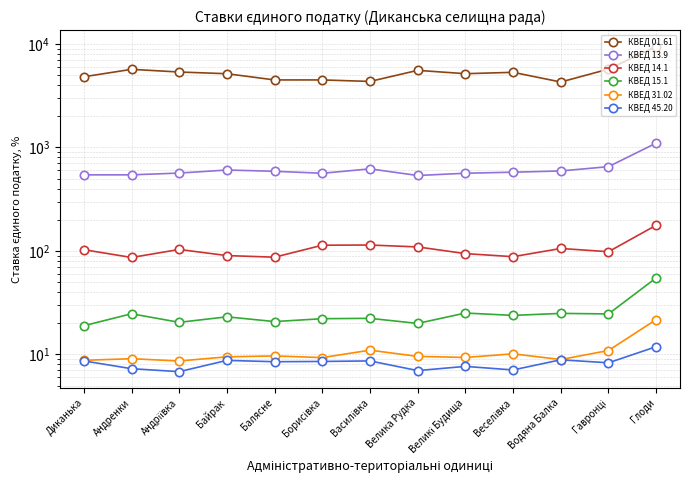

Count the number of categories in the chart.

13